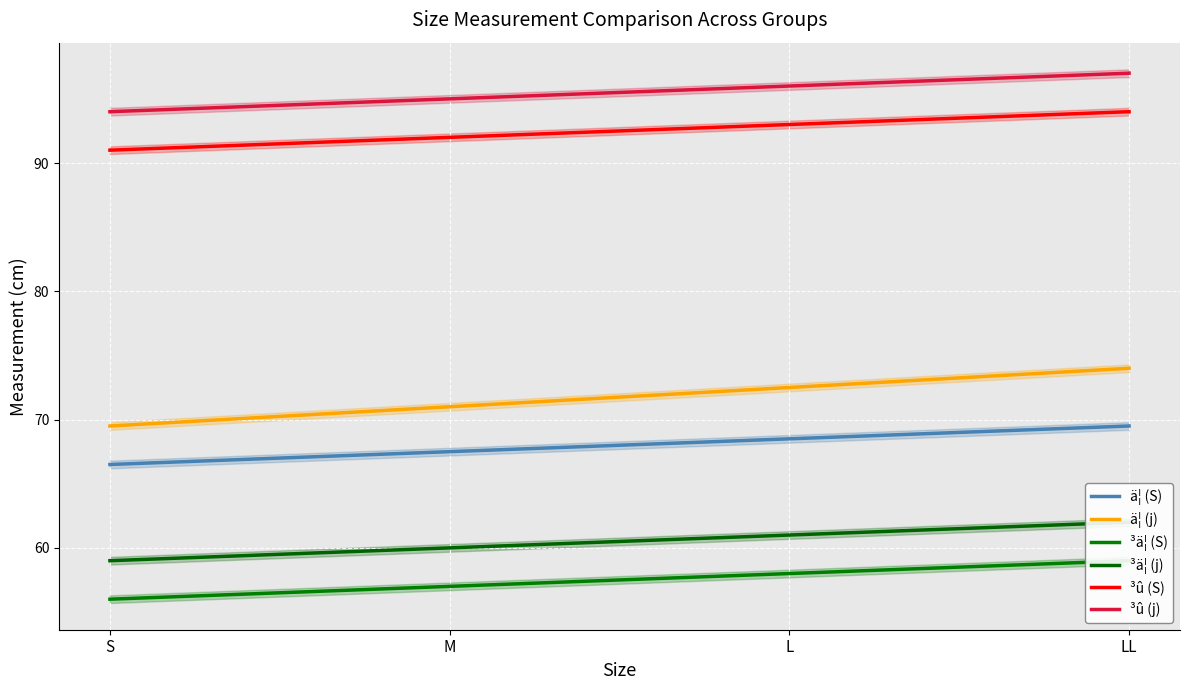

Reading left to right, list all the values displayed in this chart.

ä¦ (S): S=66.5	M=67.5	L=68.5	LL=69.5
ä¦ (j): S=69.5	M=71.0	L=72.5	LL=74.0
³ä¦ (S): S=56.0	M=57.0	L=58.0	LL=59.0
³ä¦ (j): S=59.0	M=60.0	L=61.0	LL=62.0
³û (S): S=91.0	M=92.0	L=93.0	LL=94.0
³û (j): S=94.0	M=95.0	L=96.0	LL=97.0